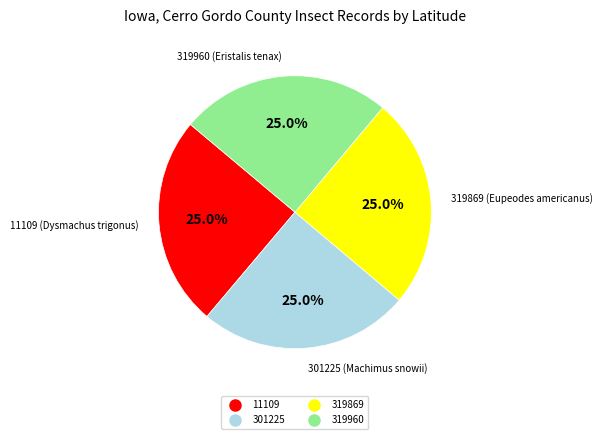

True or false: 301225 accounts for 33% of the total.

False